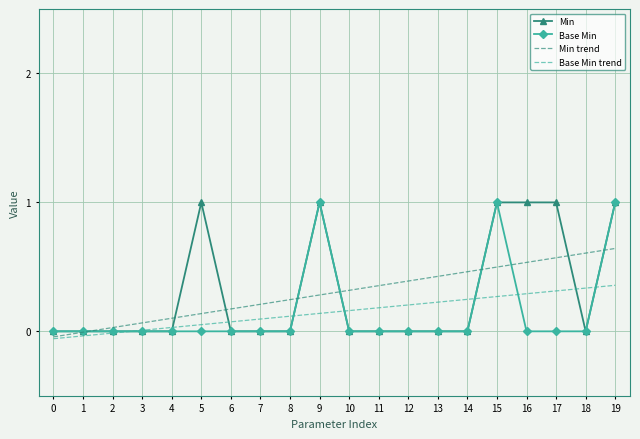

The value of Min at 8 is 0.6. True or false?

False